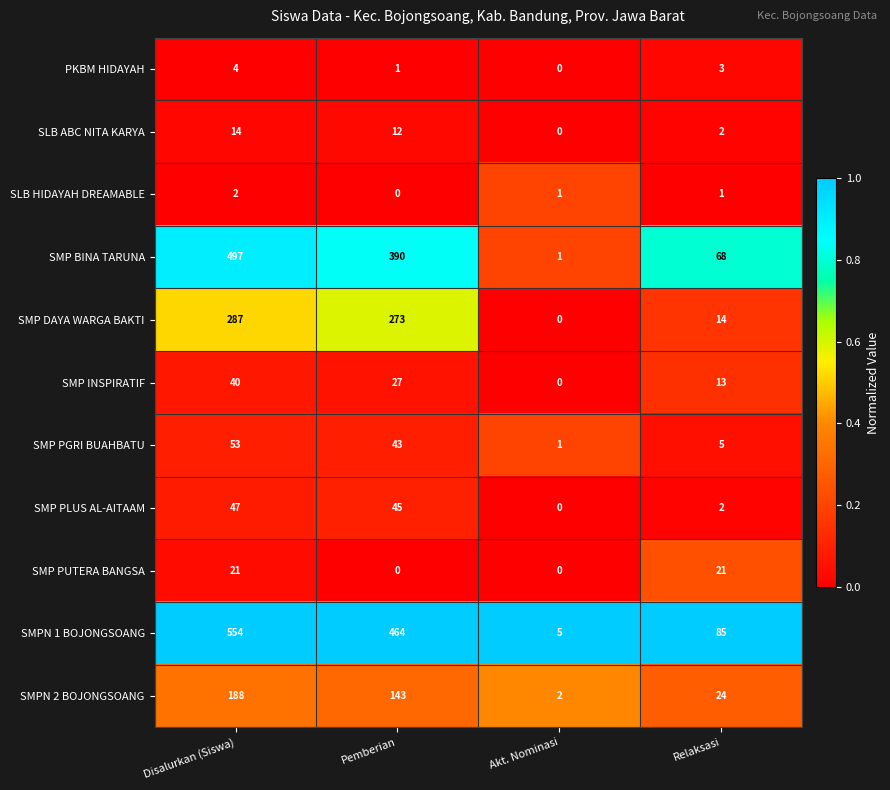

List the series in order of their peak value, highest first.

SMPN 1 BOJONGSOANG, SMP BINA TARUNA, SMP DAYA WARGA BAKTI, SMPN 2 BOJONGSOANG, SMP PGRI BUAHBATU, SMP PLUS AL-AITAAM, SMP INSPIRATIF, SMP PUTERA BANGSA, SLB ABC NITA KARYA, PKBM HIDAYAH, SLB HIDAYAH DREAMABLE